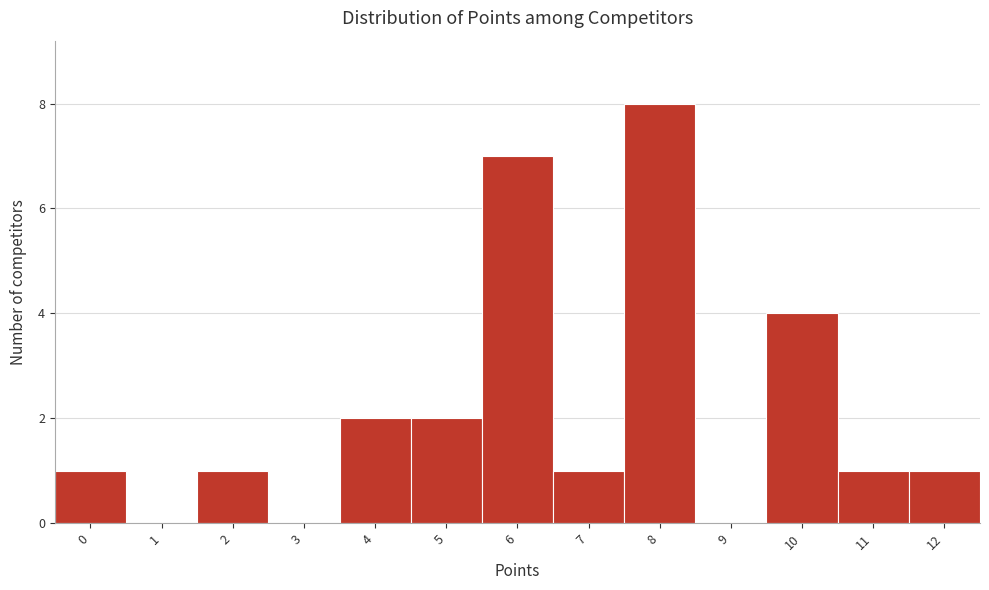

Reading left to right, transcribe all the data shown in this chart.

0=1	1=0	2=1	3=0	4=2	5=2	6=7	7=1	8=8	9=0	10=4	11=1	12=1